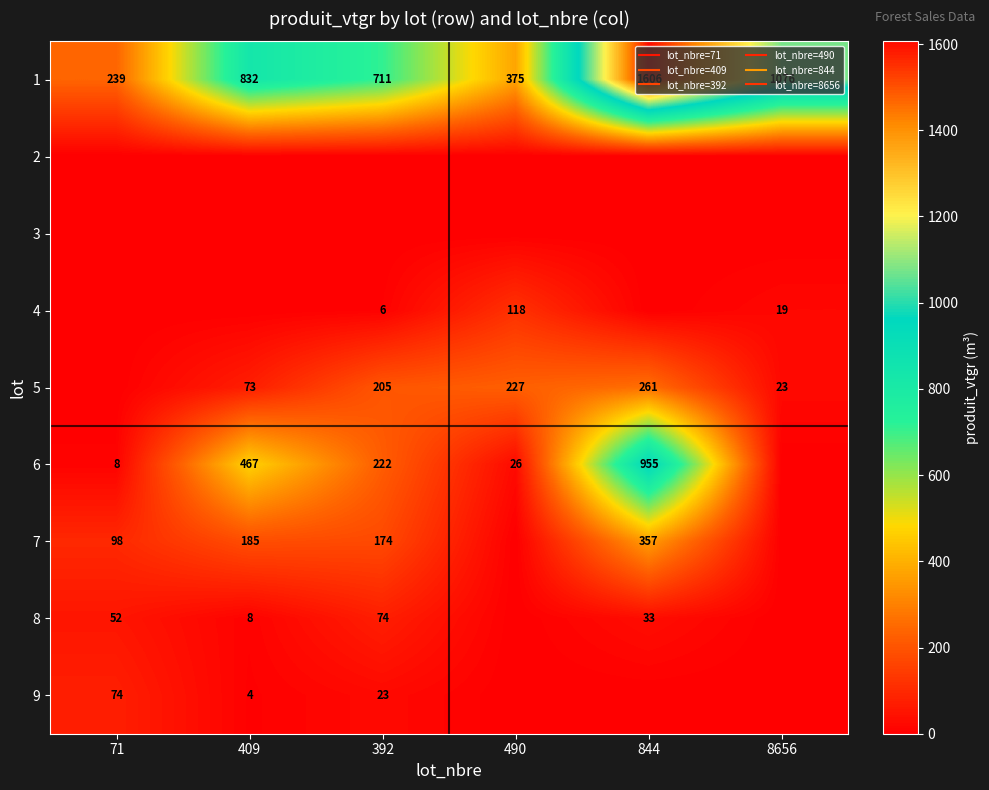

The 5 series shows 22.9 at 8656. True or false?

True